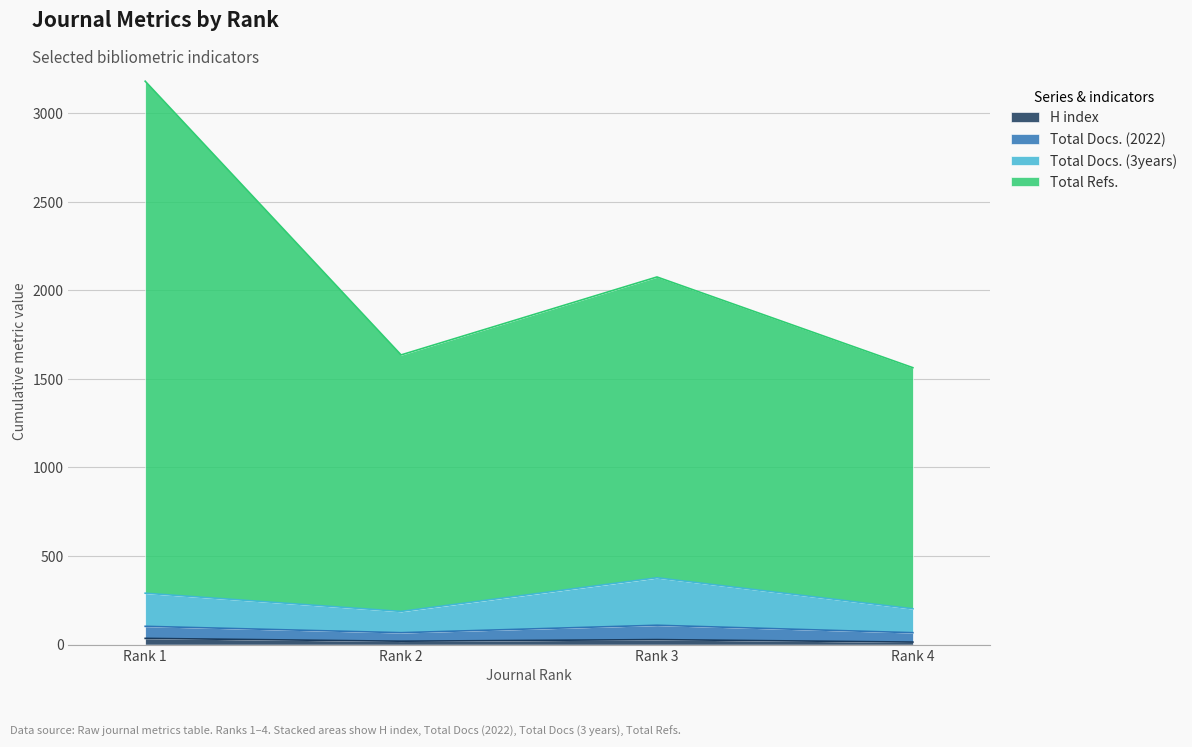

What are all the series names shown in the legend?

H index, Total Docs. (2022), Total Docs. (3years), Total Refs.